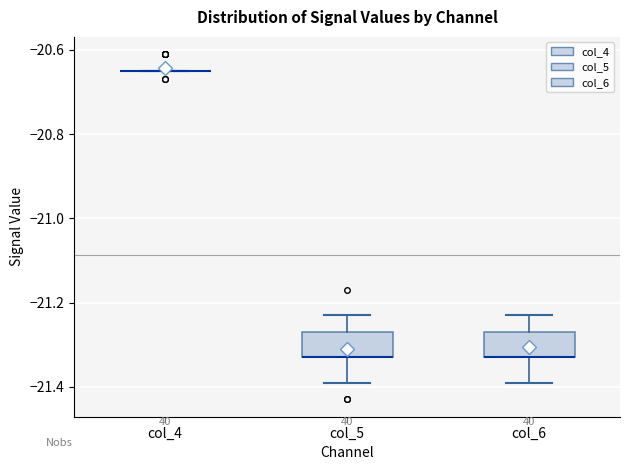

Where does the lower whisker of the box for col_6 end on the y-axis? The values are not printed on the chart, so give them approximately, as read against the axis.

-21.38